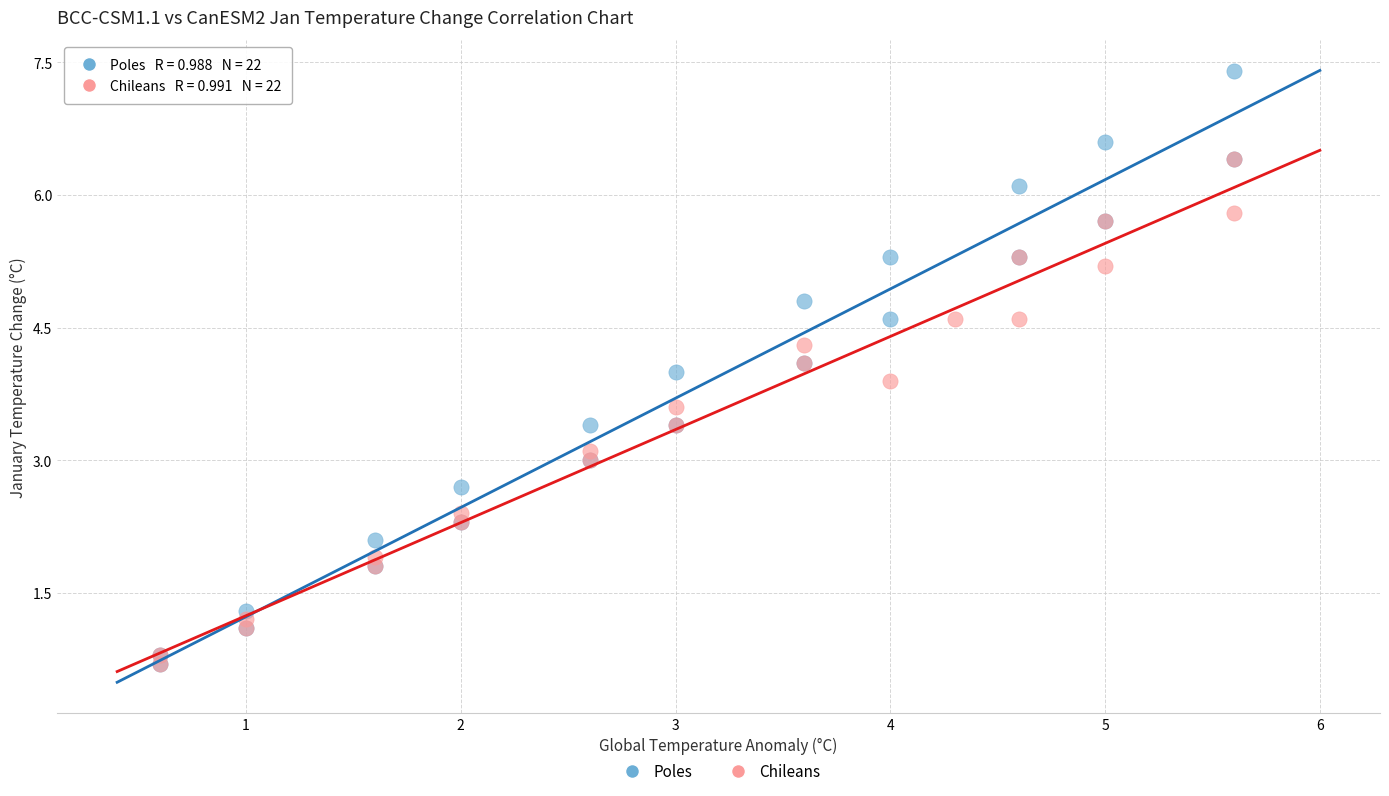

Which series has the largest Y range (max minus min)?

Poles